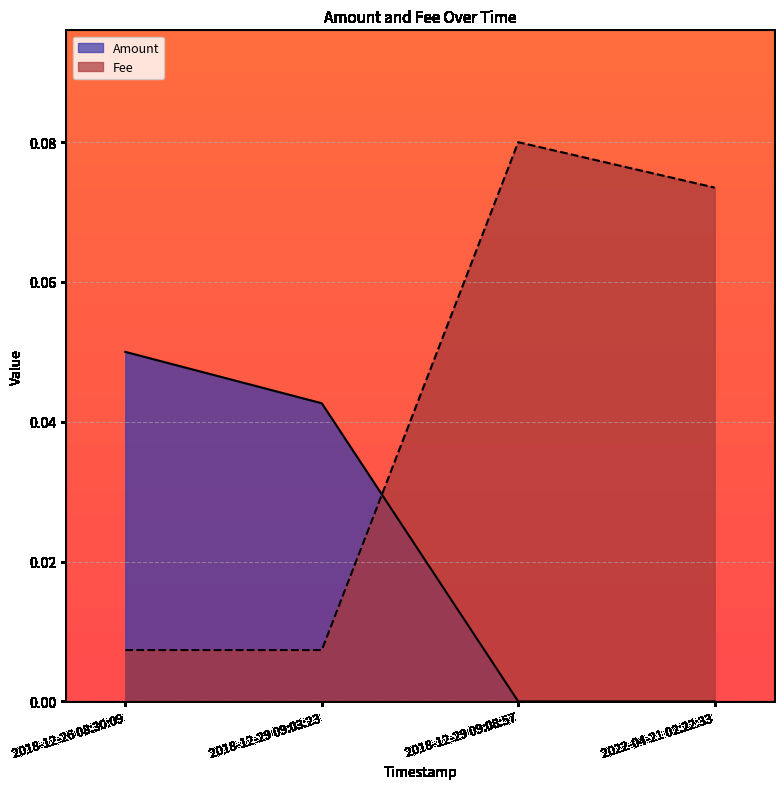

Is it true that Fee equals 0.0 at 2018-12-29 09:03:23?

True